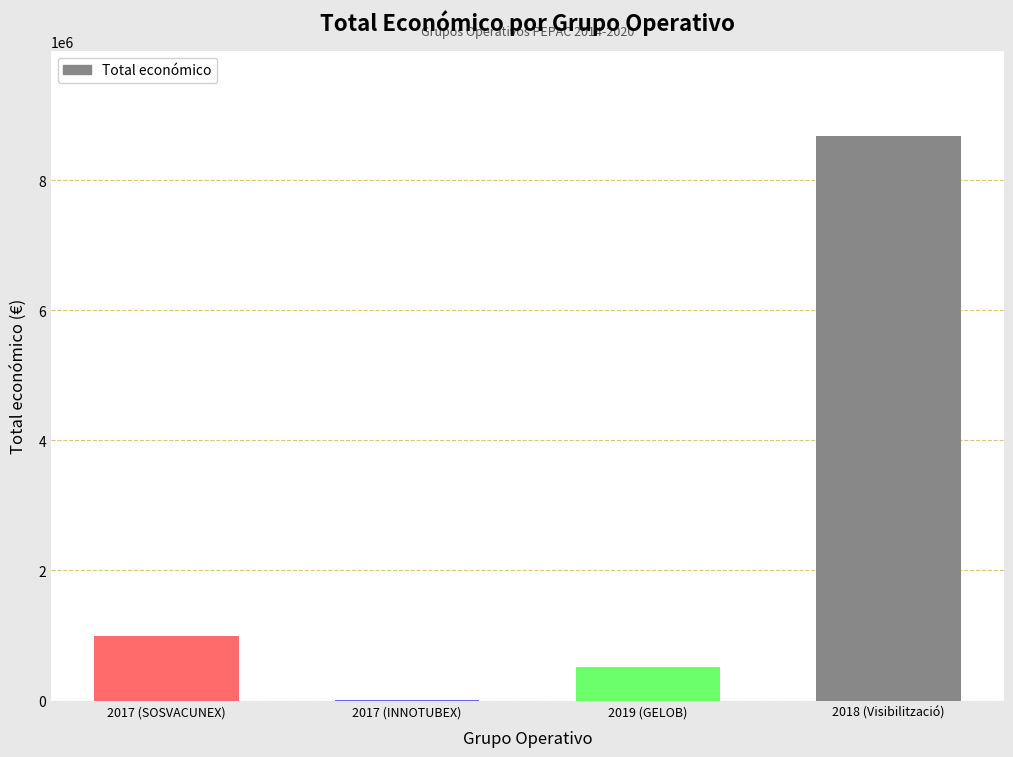

Reading left to right, what are all the values shown in this chart?

987684	10000	511047	8686325